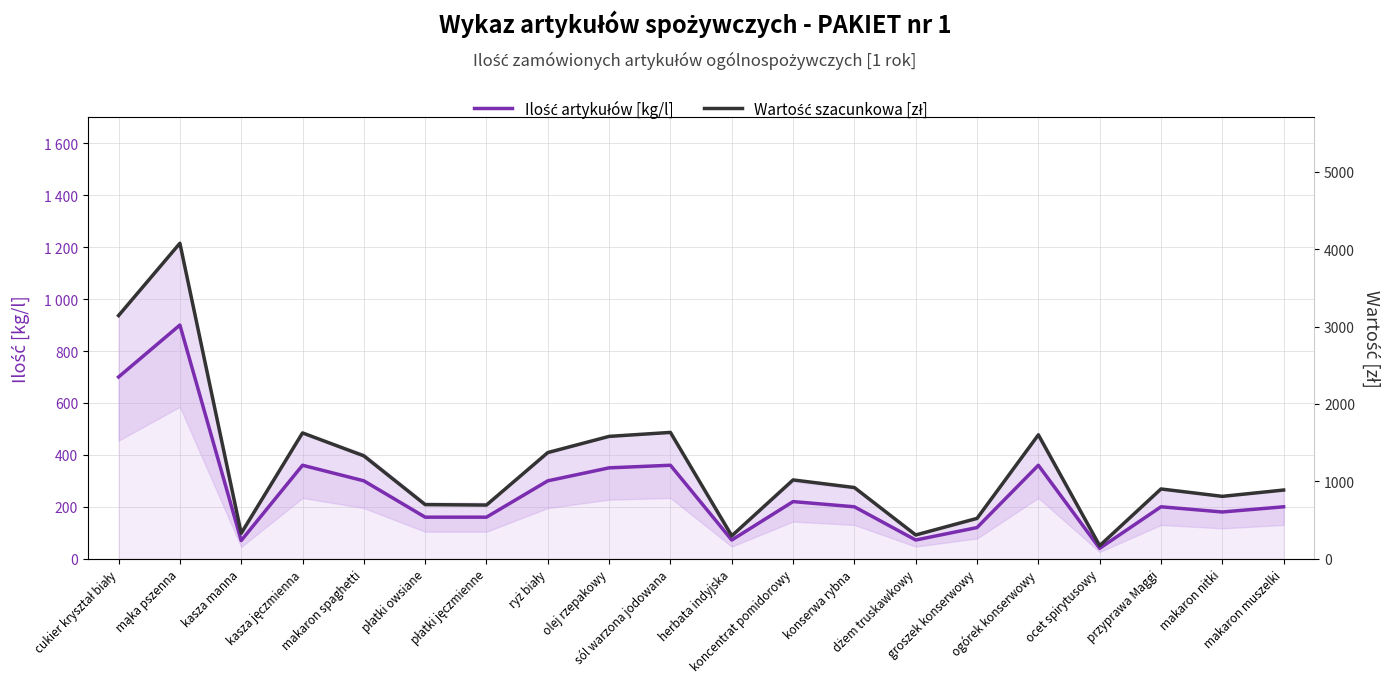

Which series has the largest range (max minus min)?

Wartość szacunkowa [zł]